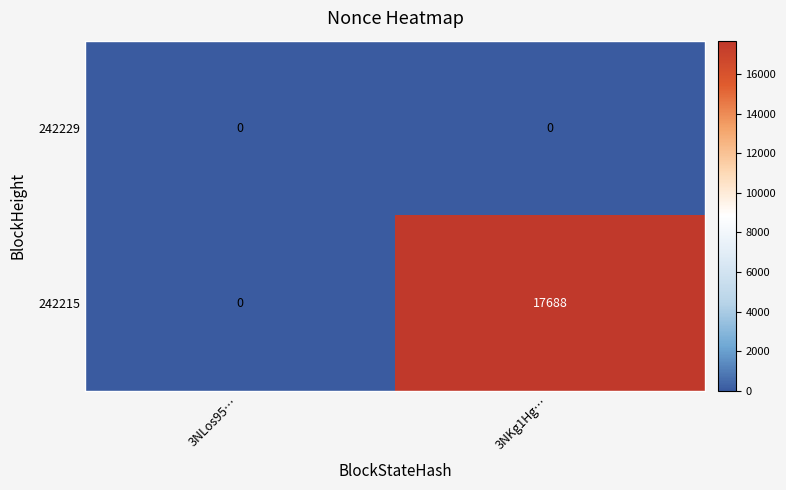

Between 3NLos95… and 3NKg1Hg…, which series saw the biggest shift?

242215